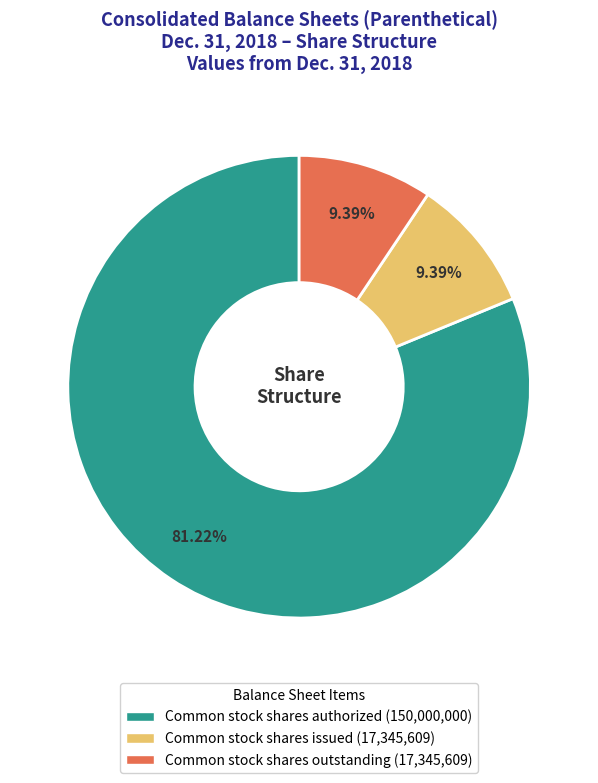

Which category has the biggest portion of the pie?

Common stock shares authorized